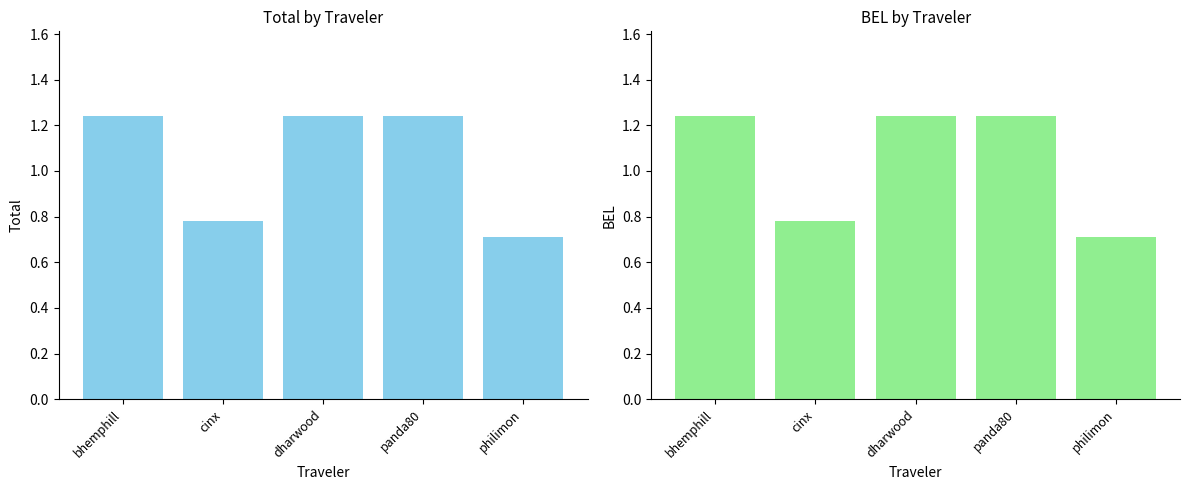

List the series in order of their peak value, lowest first.

Total, BEL